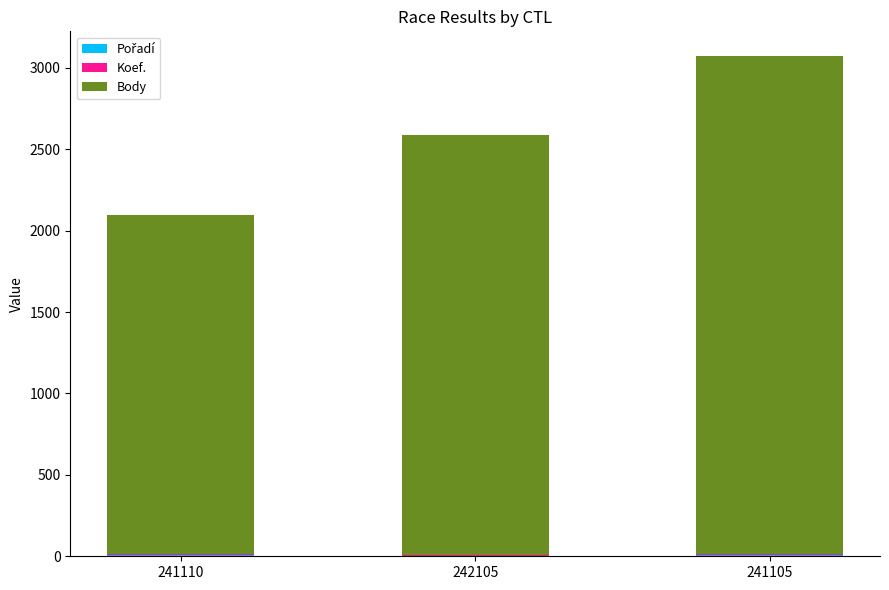

At which category is the sum across all series the highest?

241105